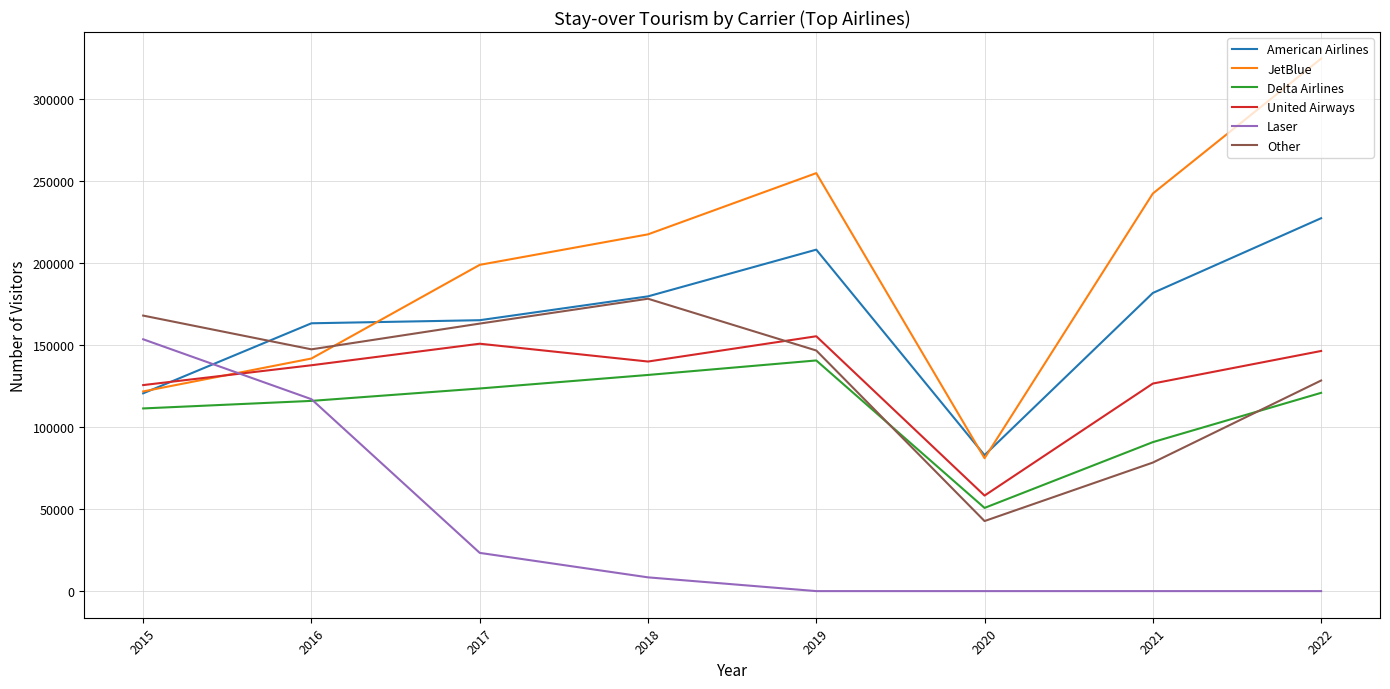

Between which two adjacent categories do American Airlines and Laser first intersect?

2015 and 2016